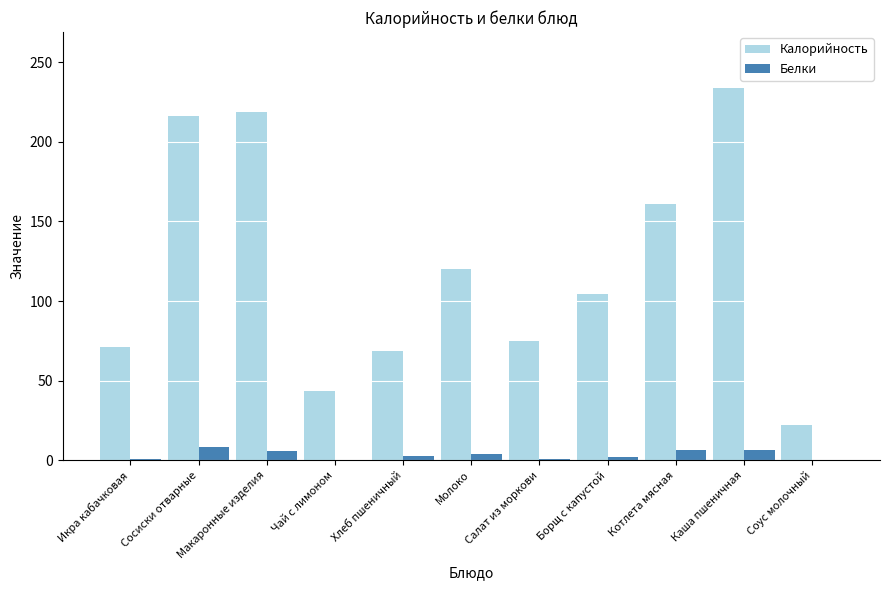

Where is Калорийность nearest to the value 128?

Молоко